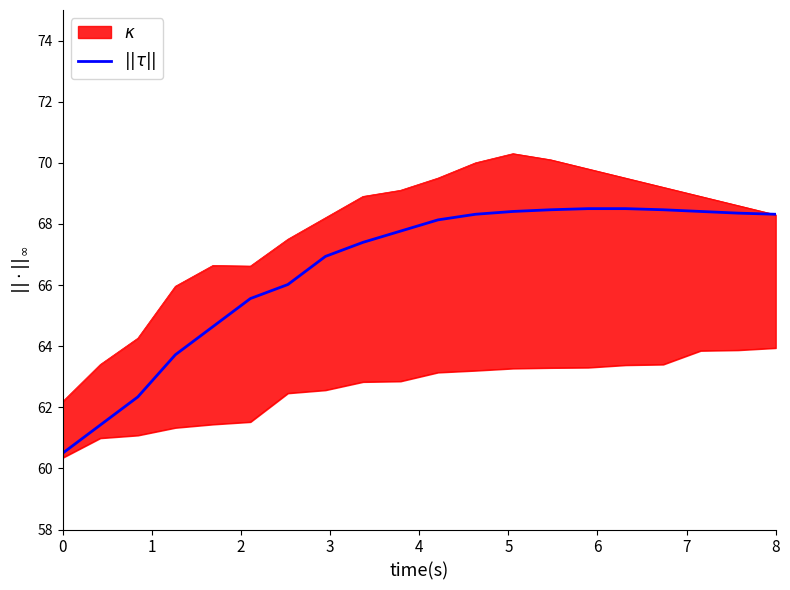

Approximately how many times larger is the value at 18 compared to 15?

1.0